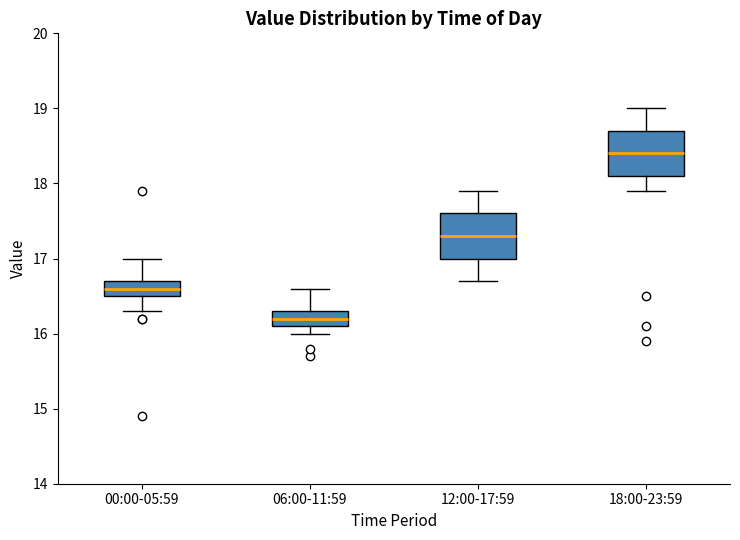

Where is the upper edge of the box for 12:00-17:59 on the y-axis? The values are not printed on the chart, so give them approximately, as read against the axis.

17.6